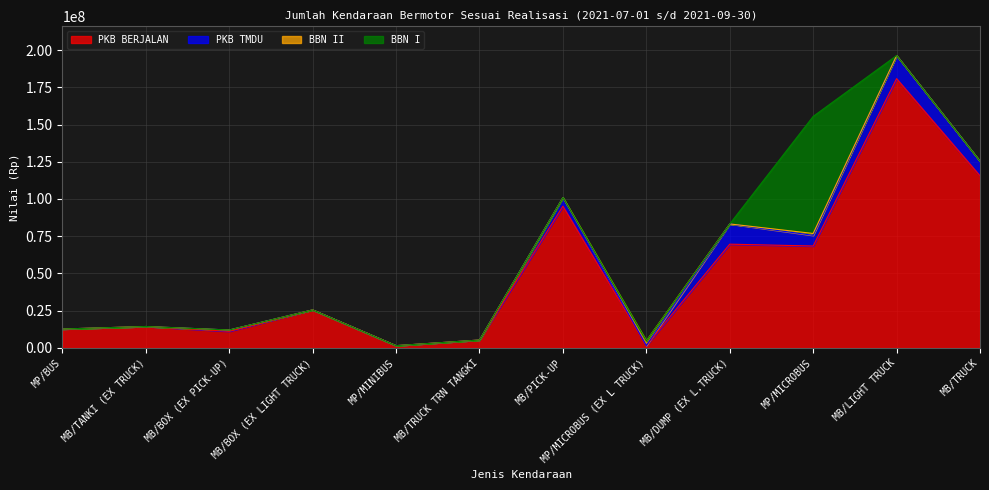

Reading left to right, extract all data points from this chart.

PKB BERJALAN: 12705812	14397630	11185372	25550655	1540598	5317000	95150353	1628585	69671202	68432150	180815756	115597760
PKB TMDU: 0	0	862575	0	0	0	5824469	0	13575120	7176080	15462980	9743925
BBN II: 0	0	0	0	0	0	0	3150000	0	1239000	0	0
BBN I: 0	0	0	0	0	0	0	0	0	78600000	0	0